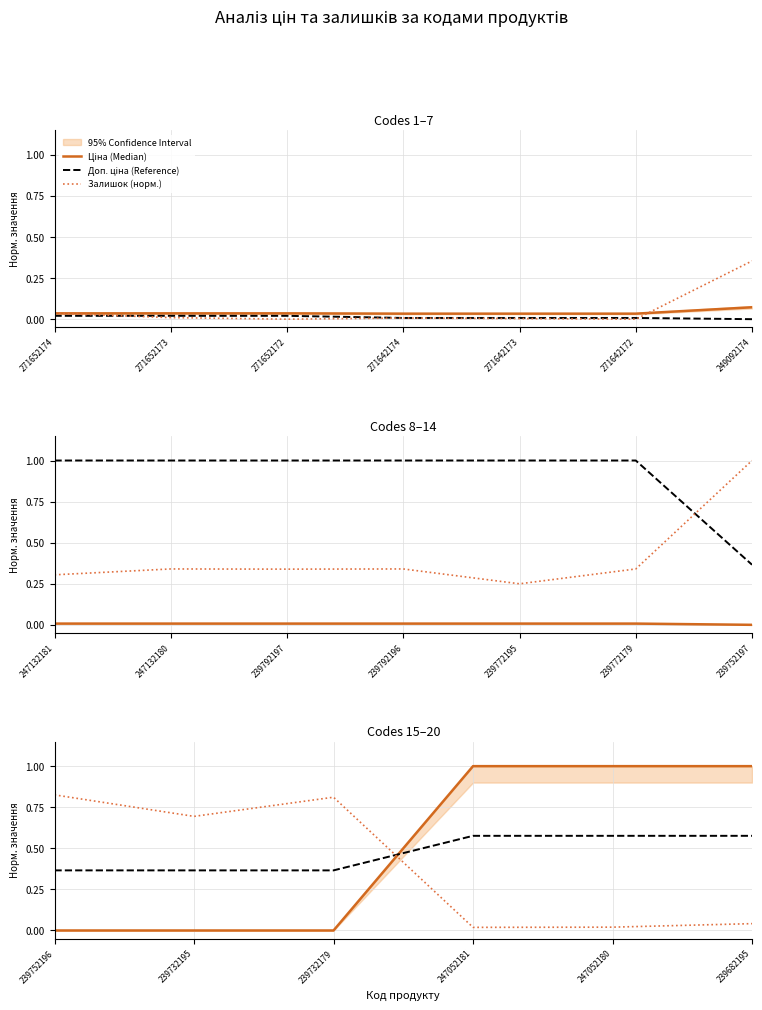

What are all the series names shown in the legend?

Ціна (Median), Доп. ціна (Reference), Залишок (норм.)